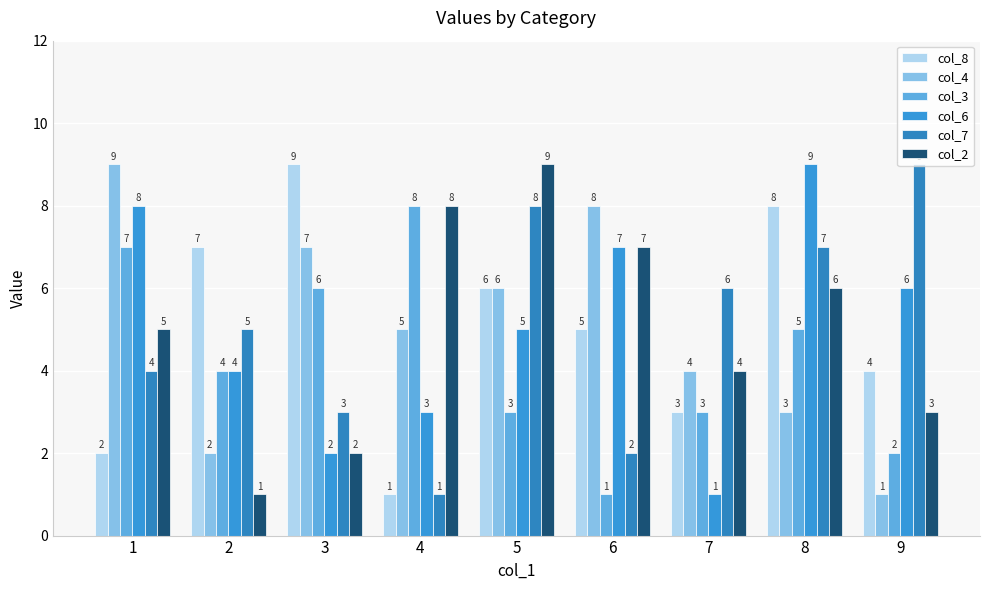

Which series has the largest range (max minus min)?

col_8